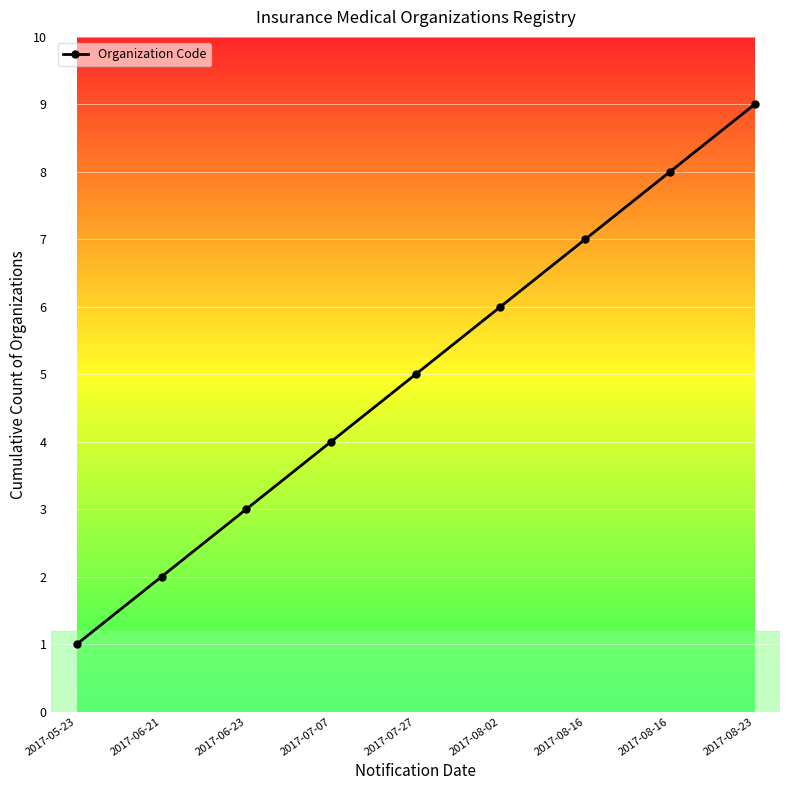

What is the change in value from 2017-08-16 to 2017-08-16?

+1